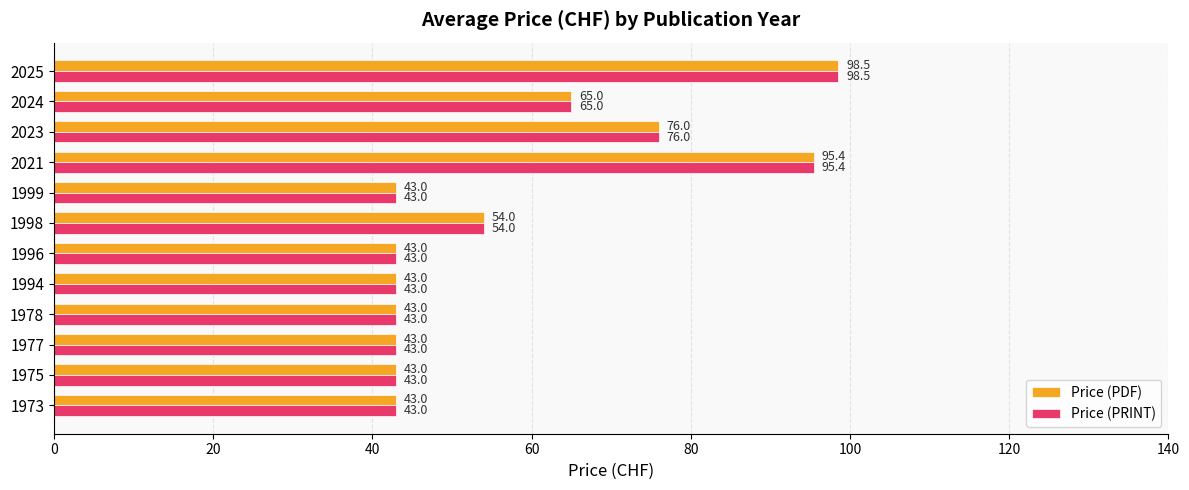

Is the value of Price (PDF) at 1973 greater than the value of Price (PRINT) at 2024?

No